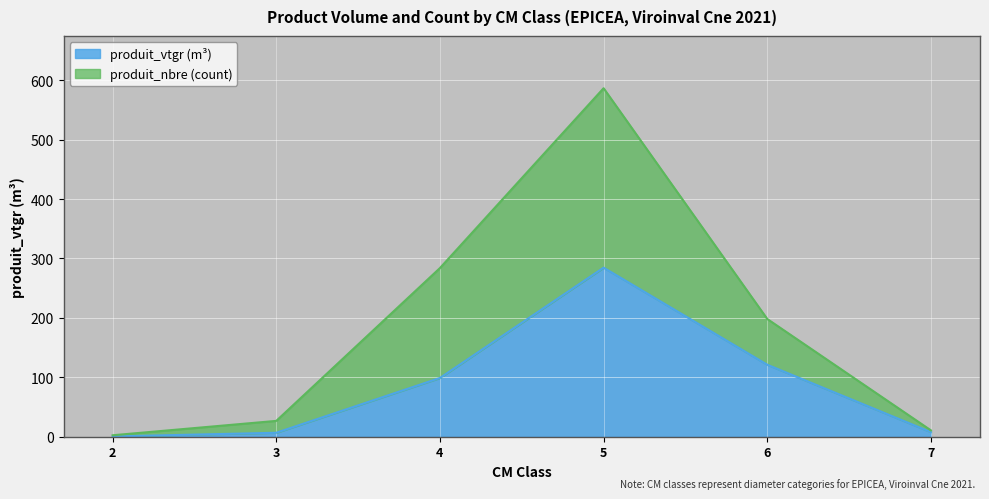

Count the number of categories in the chart.

6